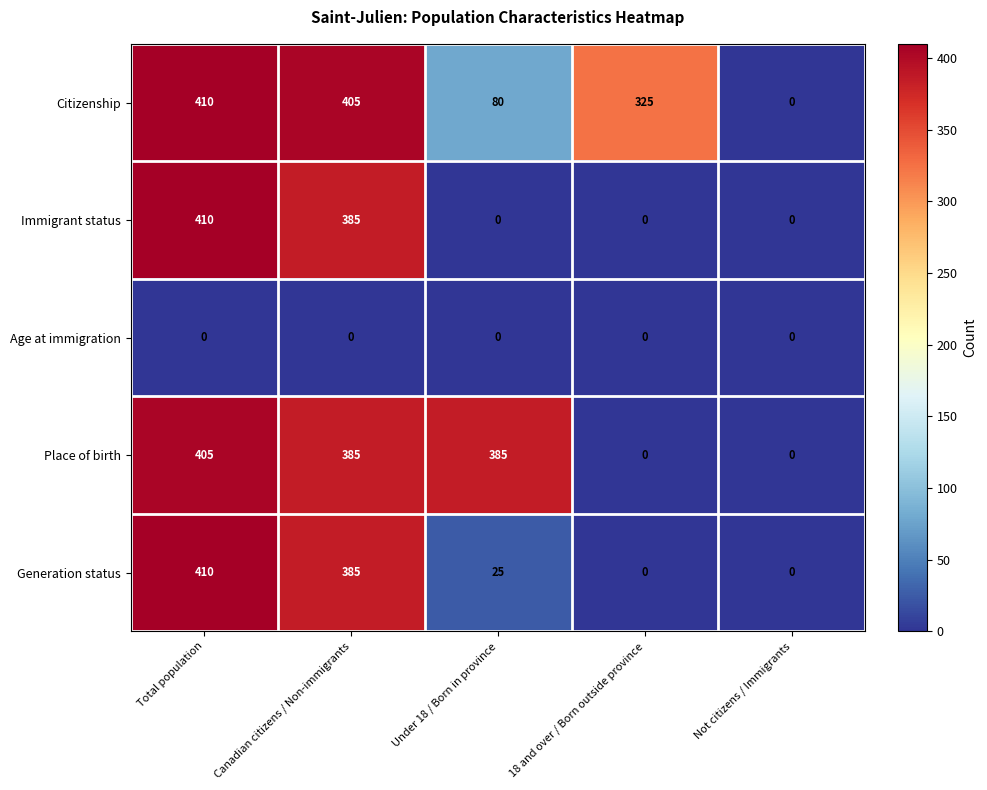

The Citizenship series shows 325 at 18 and over / Born outside province. True or false?

True